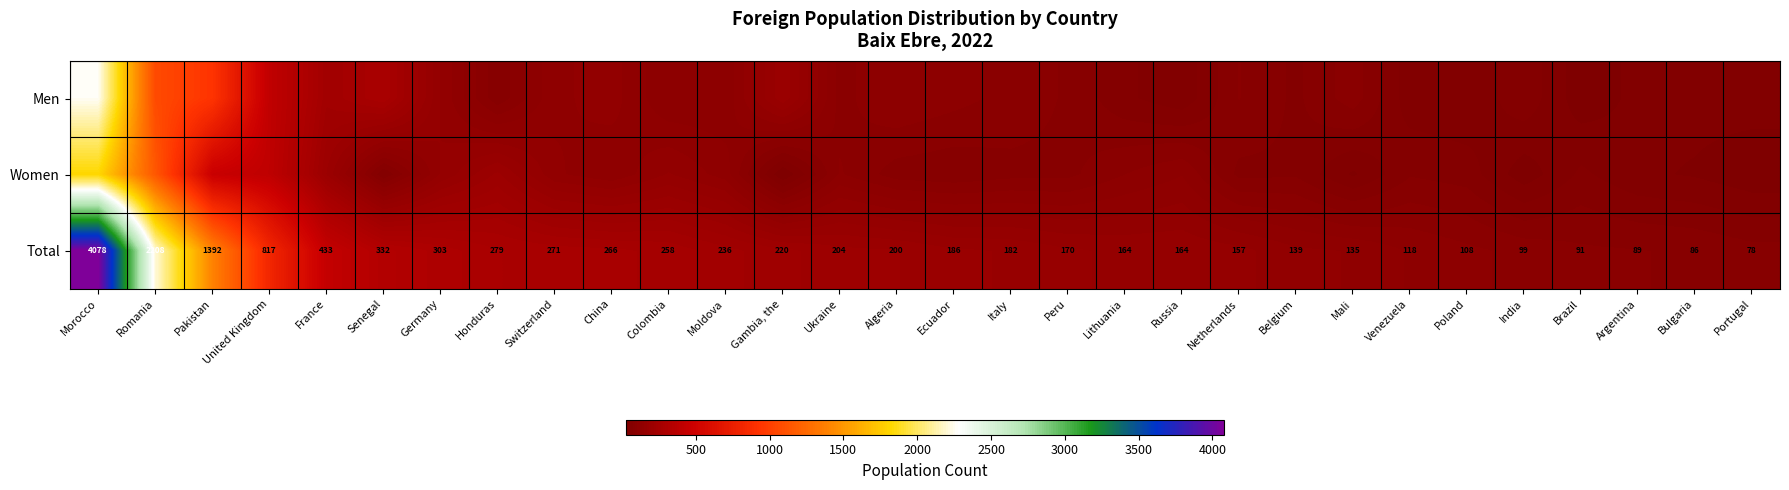

Where is Total nearest to the value 2078?

Romania